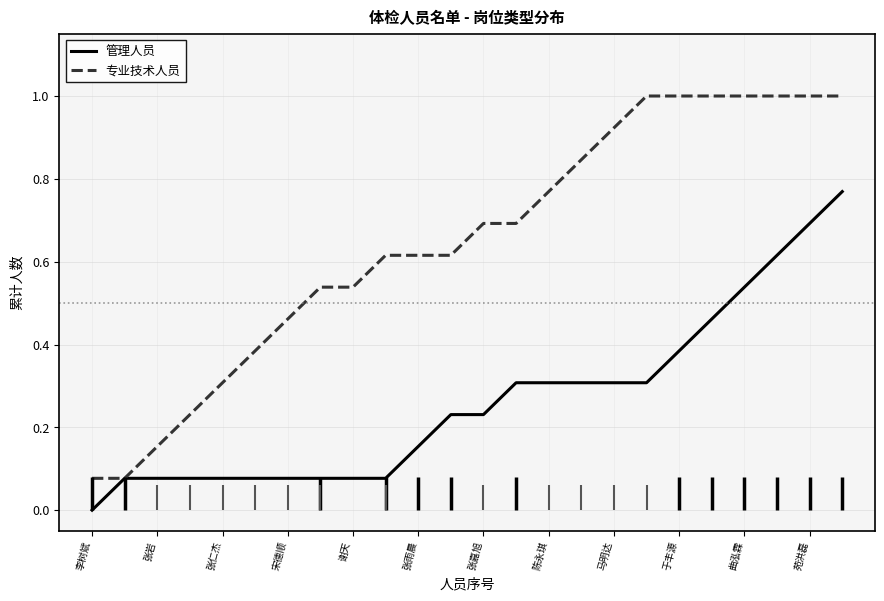

At which label does 管理人员 reach its minimum?

李树斌